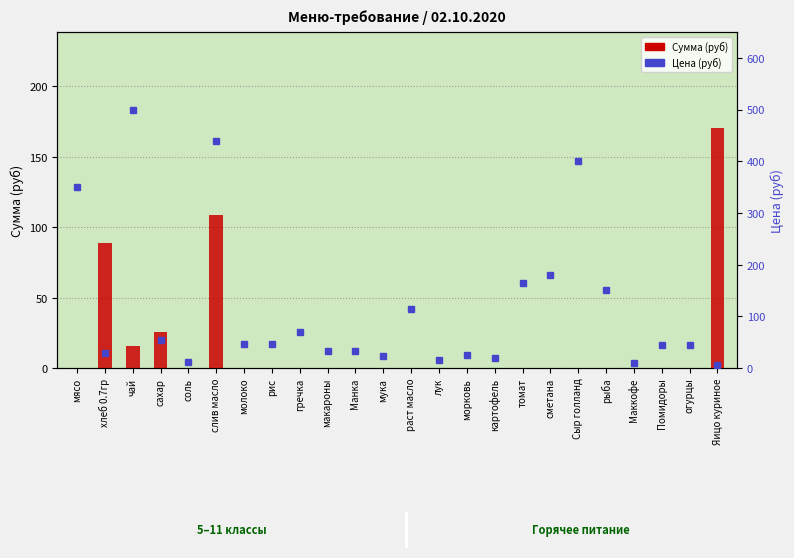

What is the average value of the Цена (руб) series?

117.1